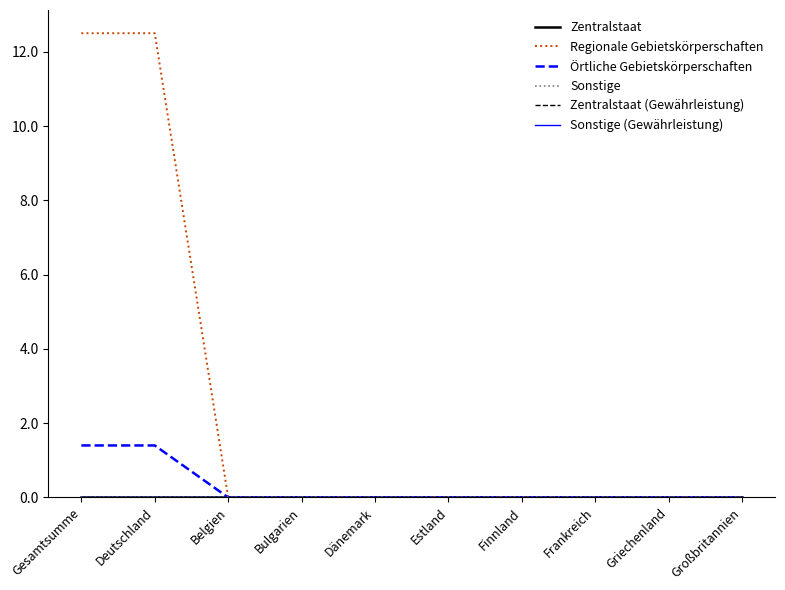

Is this an area chart (filled region under the line)?

No